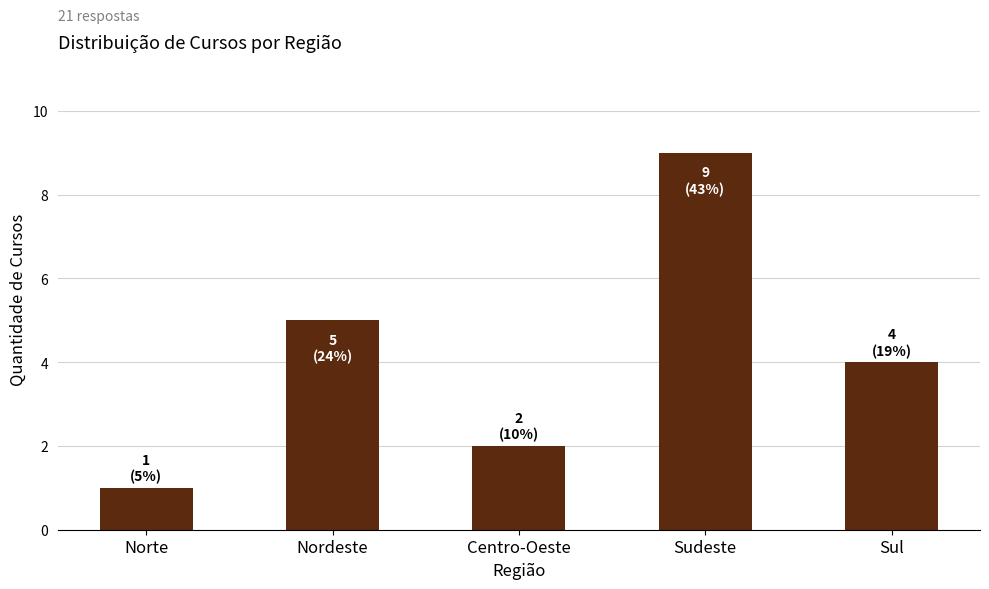

Reading right to left, list all the values displayed in this chart.

4	9	2	5	1